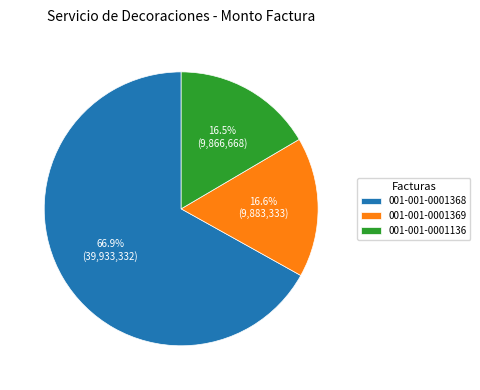

How many slices are in this pie chart?

3